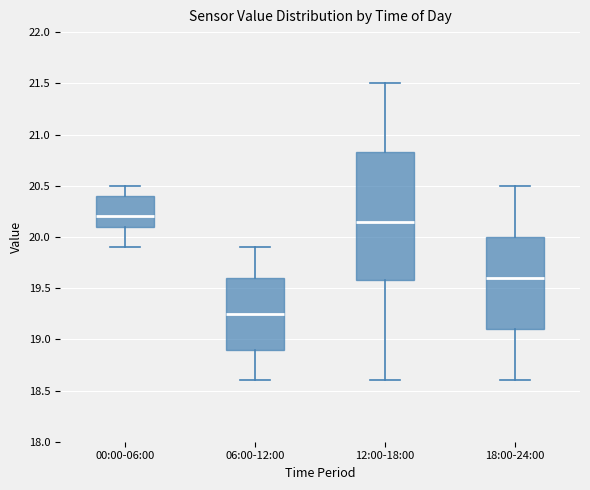

Reading left to right, transcribe this box plot: for each box, give where its median line is, the range the box spans, and where its two whiskers end, as read against the y-axis. The values are not printed on the chart, so give them approximately, as read against the axis.

00:00-06:00: median 20.20, box 20.10 to 20.40, whiskers 19.90 to 20.50
06:00-12:00: median 19.25, box 18.90 to 19.60, whiskers 18.60 to 19.90
12:00-18:00: median 20.15, box 19.60 to 20.85, whiskers 18.60 to 21.50
18:00-24:00: median 19.60, box 19.10 to 20.00, whiskers 18.60 to 20.50